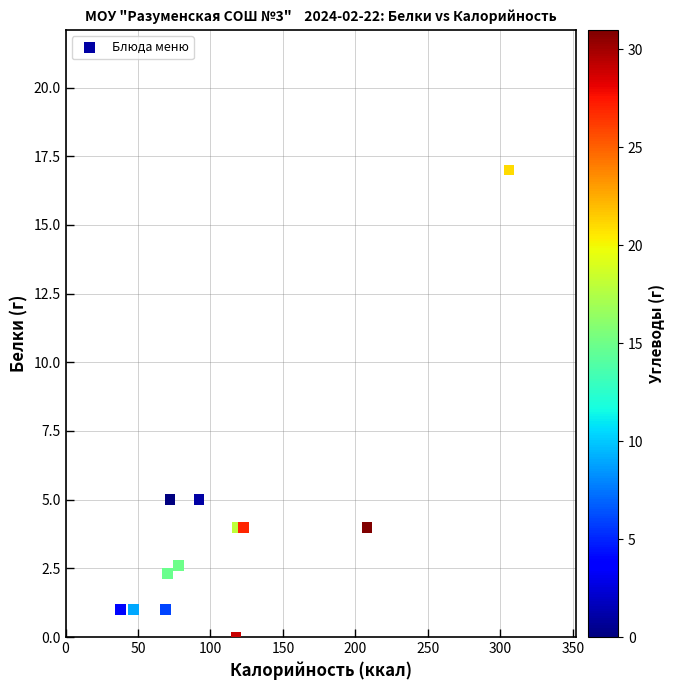

What is the range of Y values (max minus min)?

17.0